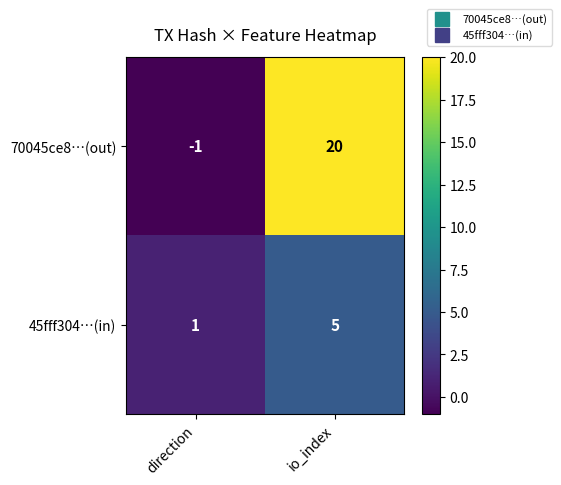

At how many categories does at least one series exceed 6?

1